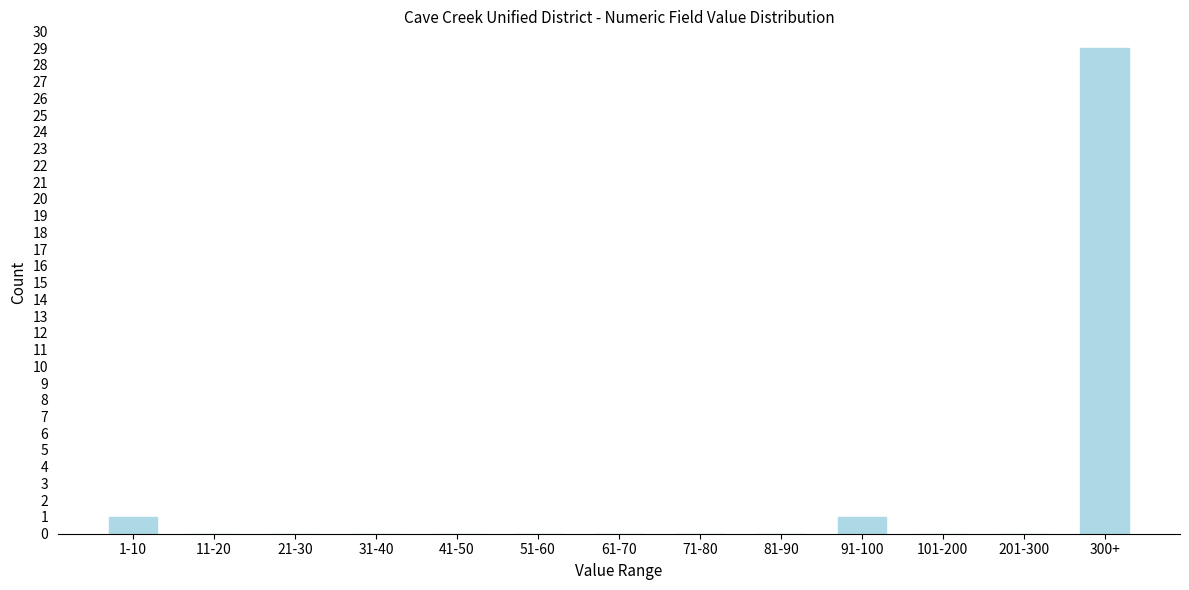

Reading left to right, what are all the values shown in this chart?

1-10=1	11-20=0	21-30=0	31-40=0	41-50=0	51-60=0	61-70=0	71-80=0	81-90=0	91-100=1	101-200=0	201-300=0	300+=29